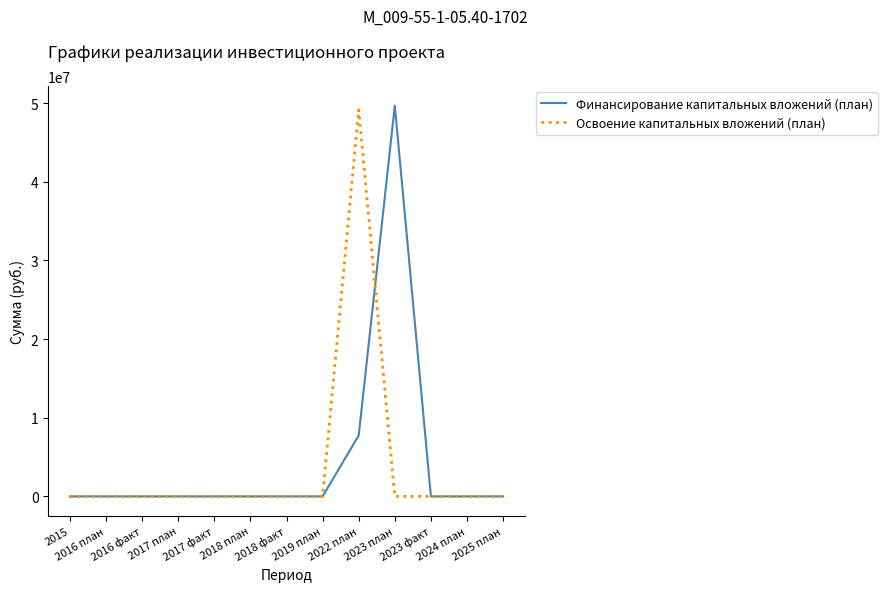

What is the difference between the maximum and minimum values in the Освоение капитальных вложений (план) series?

49144024